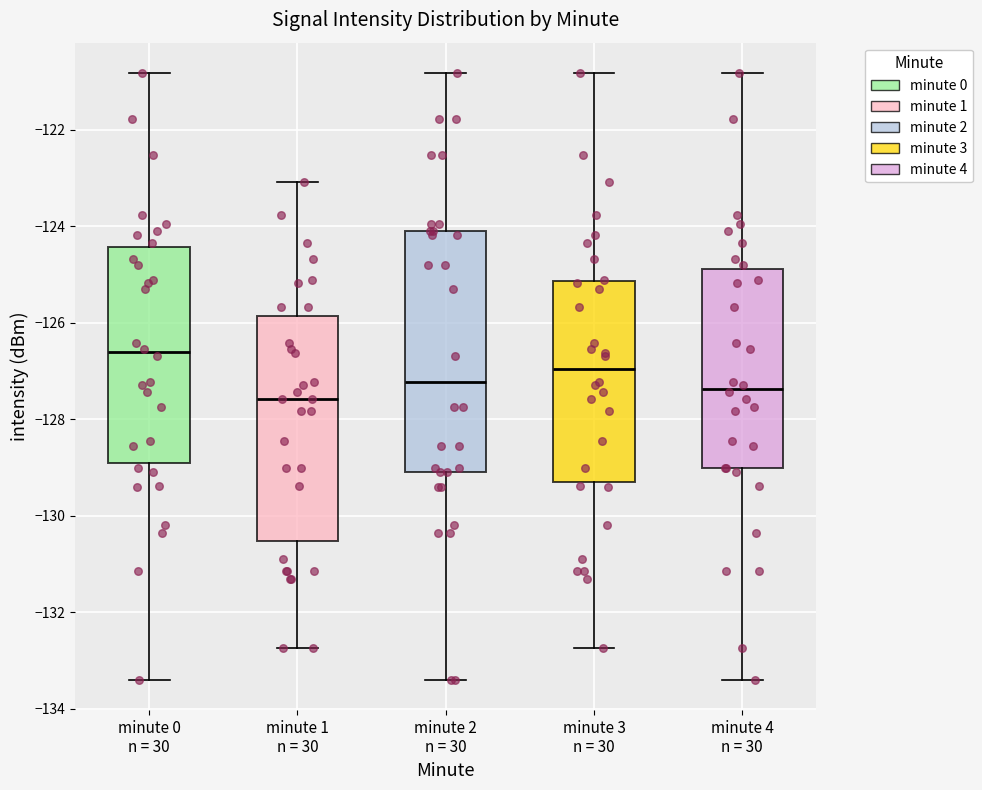

Where does the median line of the box for minute 0 n = 30 sit on the y-axis? The values are not printed on the chart, so give them approximately, as read against the axis.

-126.6